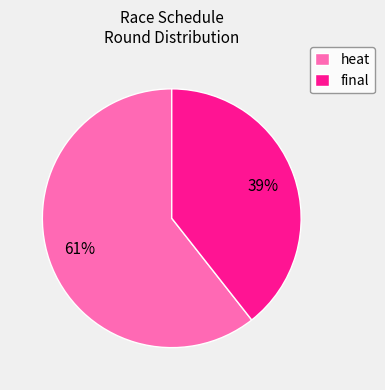

True or false: final accounts for 53% of the total.

False